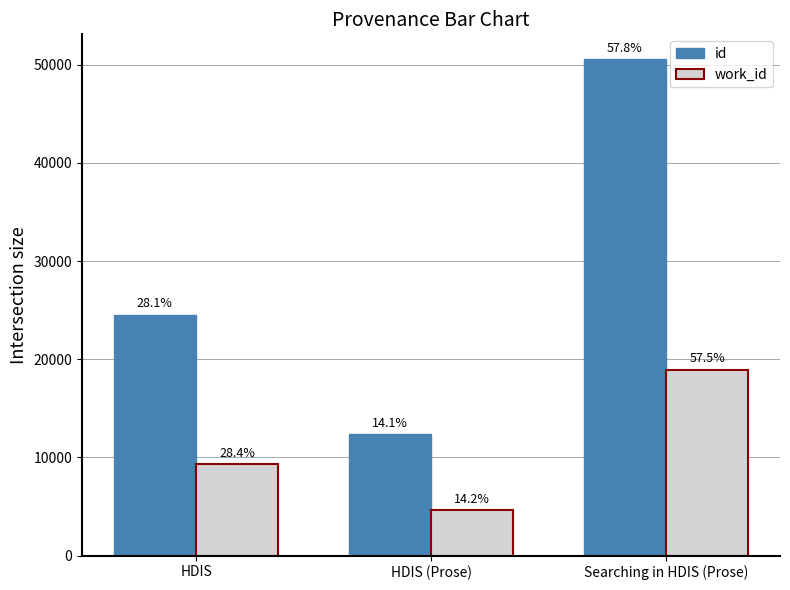

Which series changed the most between HDIS and Searching in HDIS (Prose)?

id